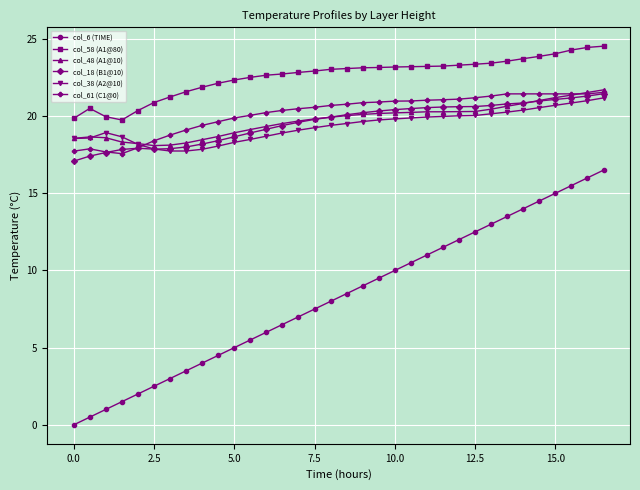

True or false: col_48 (A1@10) and col_6 (TIME) cross at least once.

False